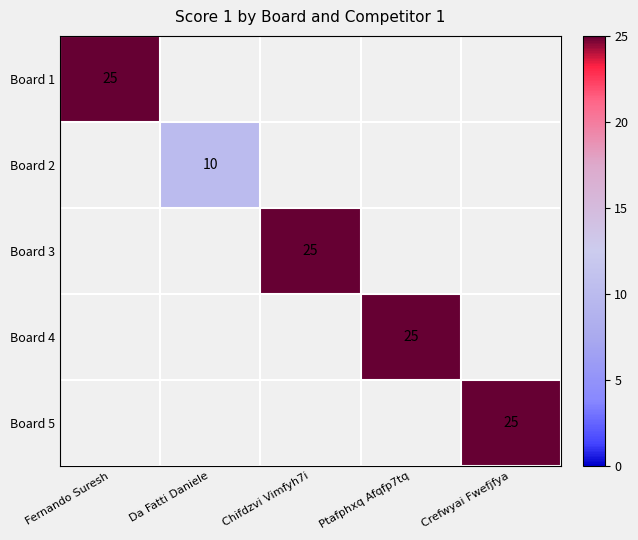

The Board 5 series shows 14 at Crefwyai Fwefjfya. True or false?

False